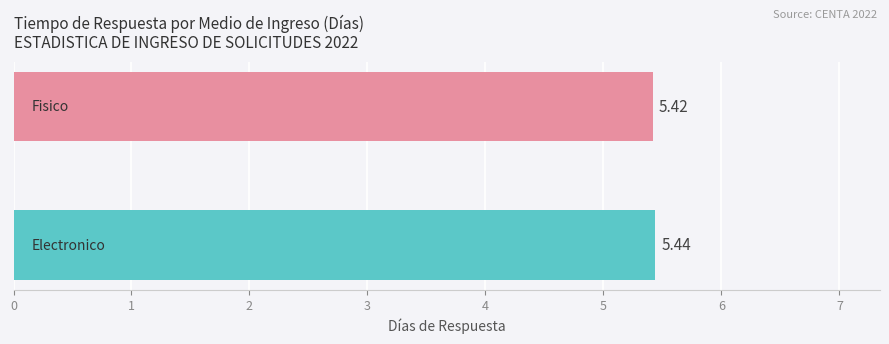

What is the sum of all values?

10.9